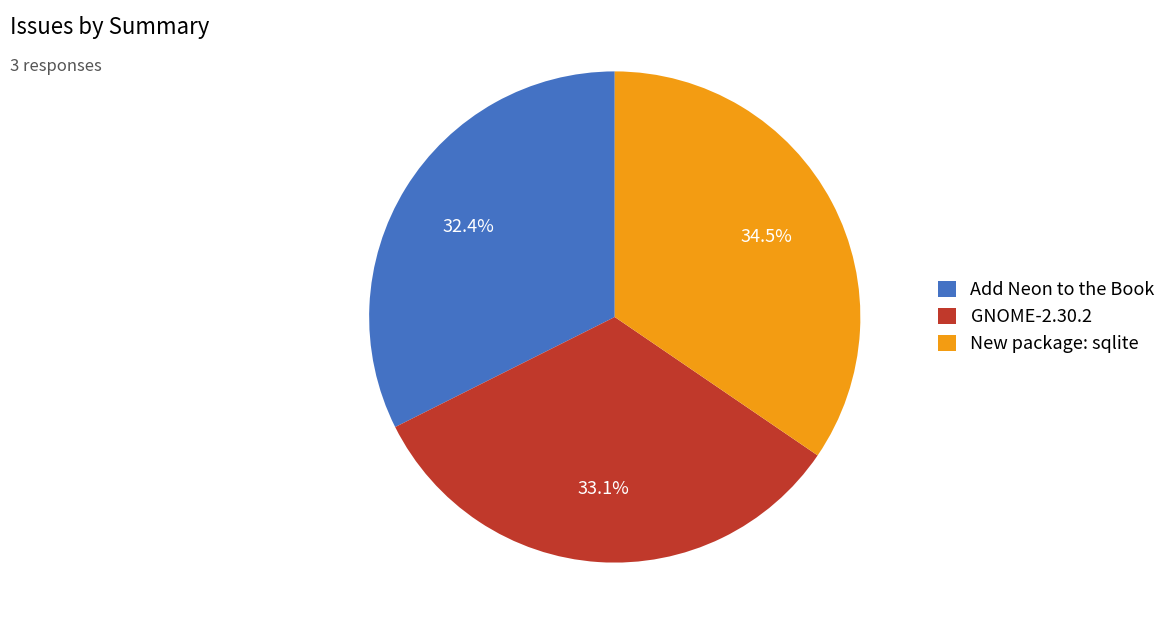

Does any single category account for the majority?

No